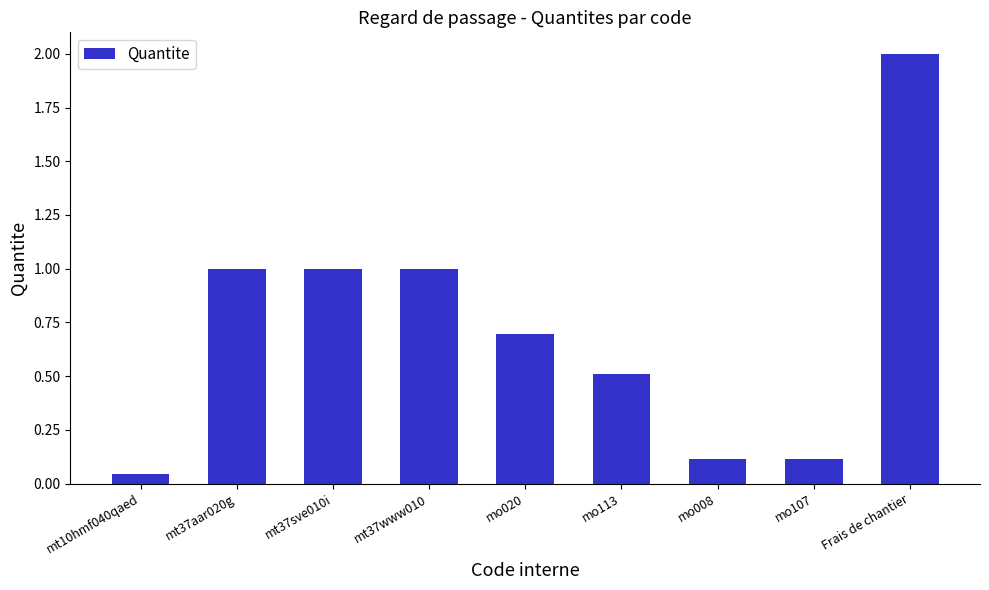

What is the change in value from mo113 to Frais de chantier?

+1.5